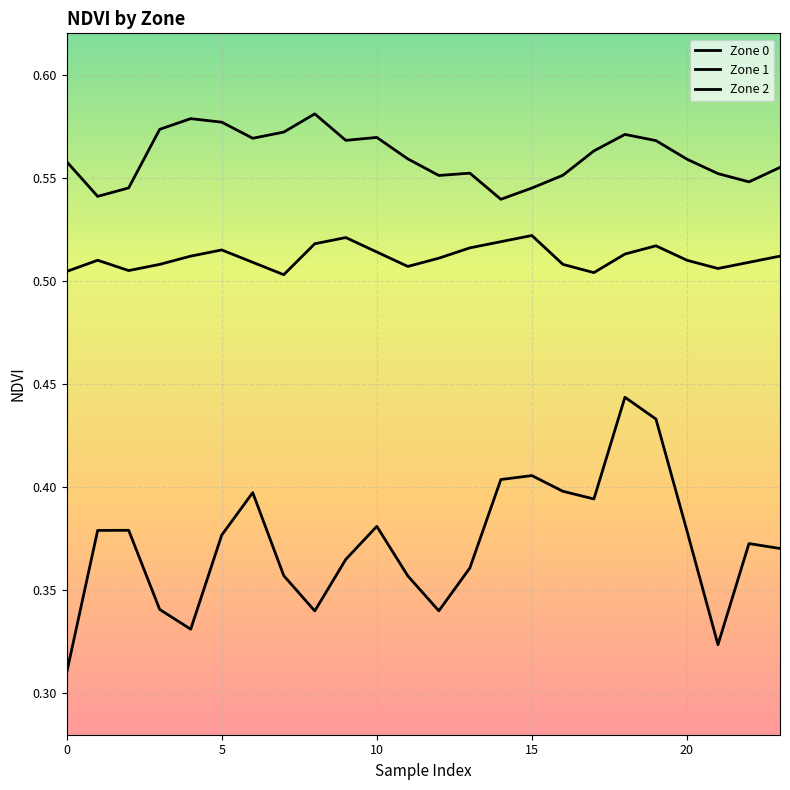

What is the label of the 19th point from the left?

18